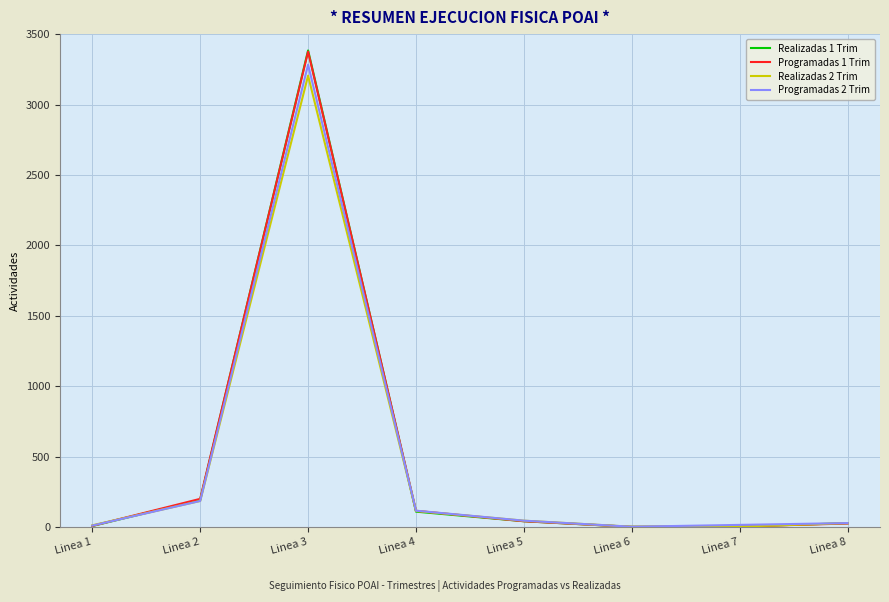

What is the difference between the second highest and second lowest values in the Realizadas 1 Trim series?

189